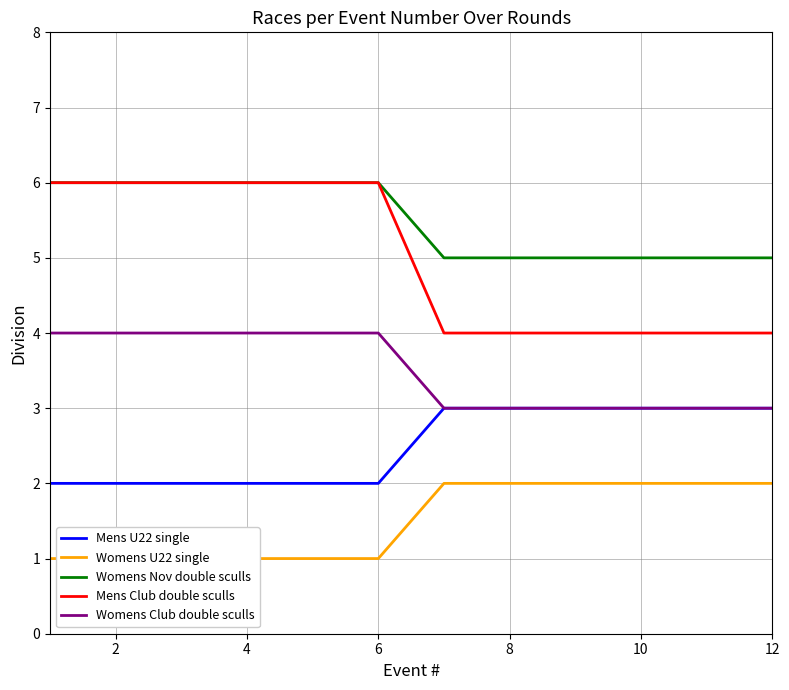

Is it true that Mens Club double sculls equals 11 at 6?

False